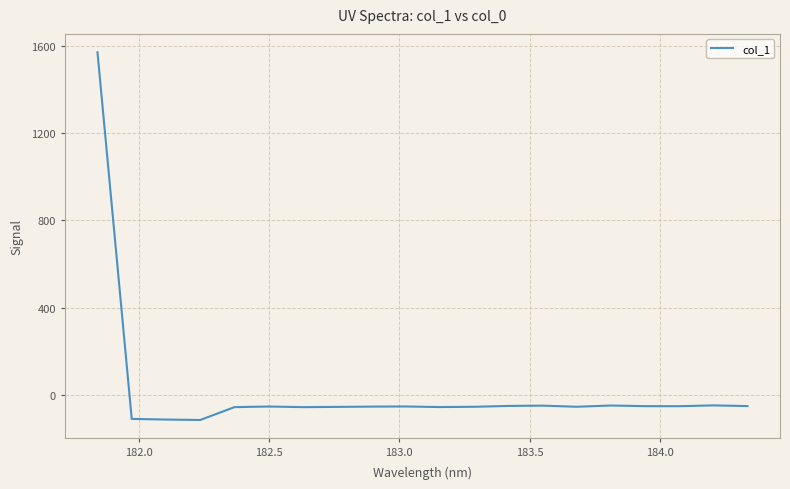

What is the difference between the maximum and minimum values?

1688.2